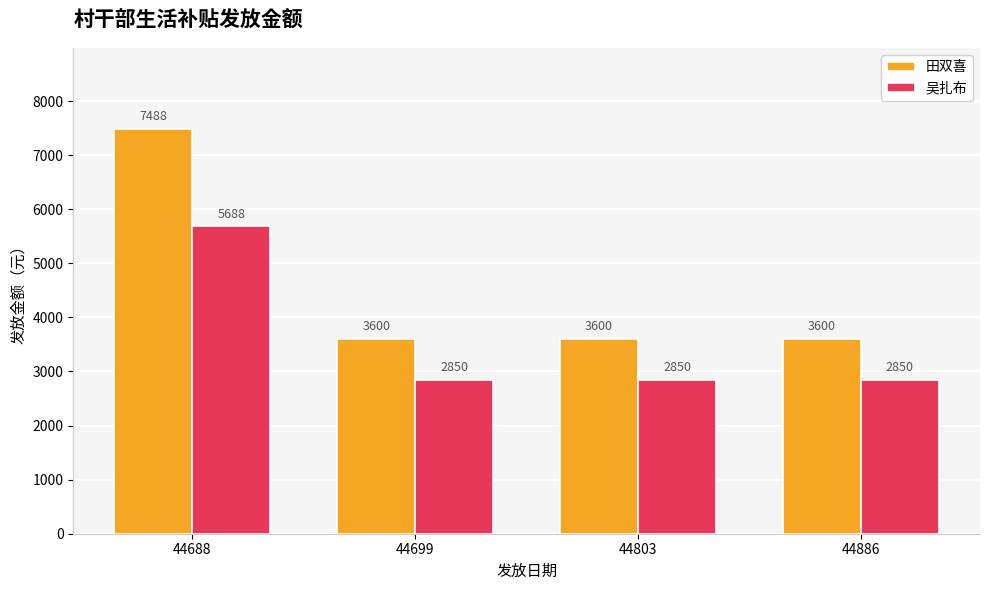

Reading right to left, what are all the values shown in this chart?

田双喜: 3600	3600	3600	7488
吴扎布: 2850	2850	2850	5688